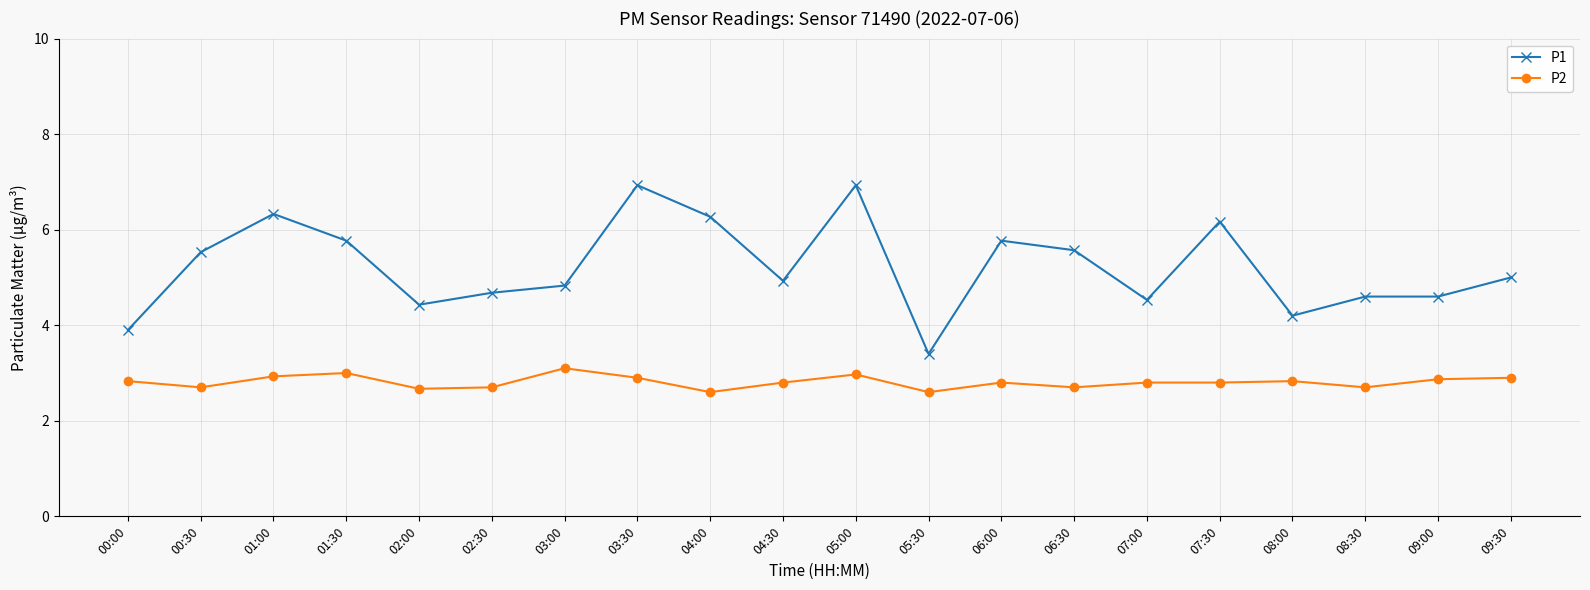

Is the value of P2 at 05:30 greater than the value of P1 at 05:30?

No